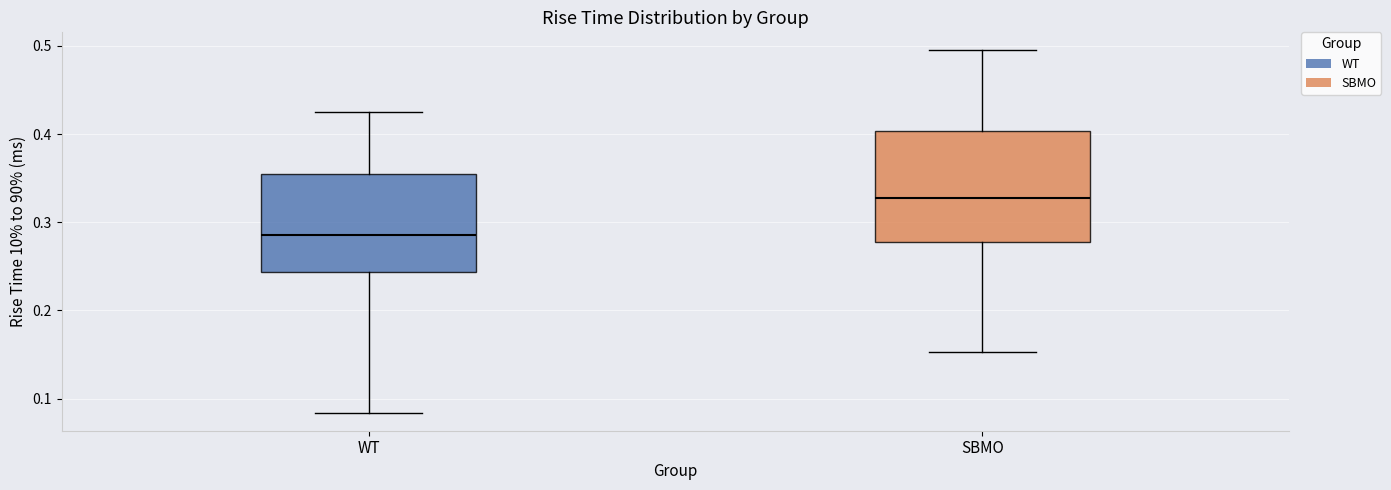

Where is the lower edge of the box for WT on the y-axis? The values are not printed on the chart, so give them approximately, as read against the axis.

0.24